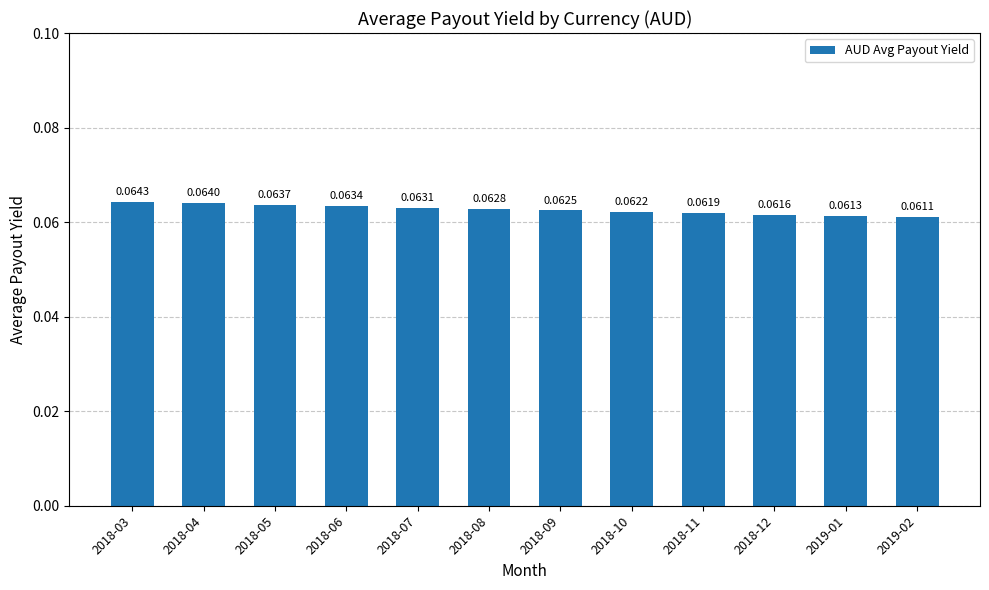

What is the label of the 4th bar from the right?

2018-11